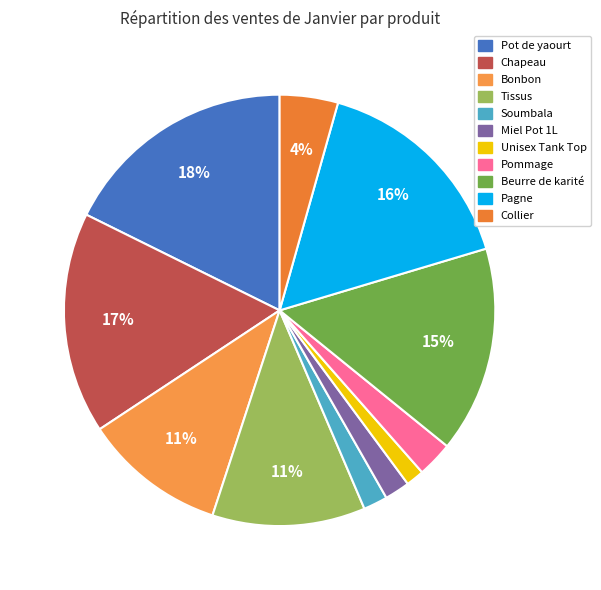

Does Tissus represent more than half of the total?

No